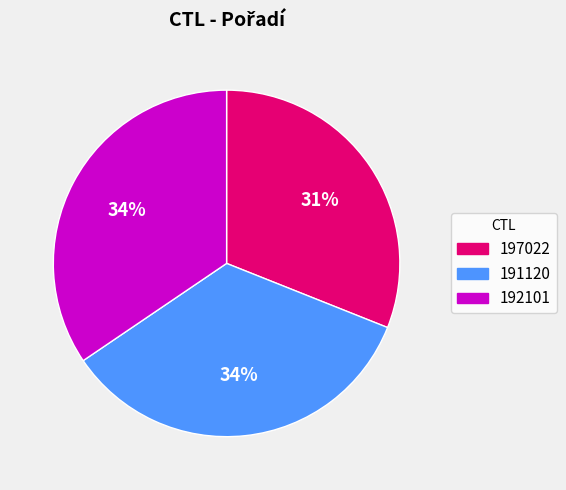

To the nearest percent, what is the difference between the 197022 and 191120 slice percentages?

3%